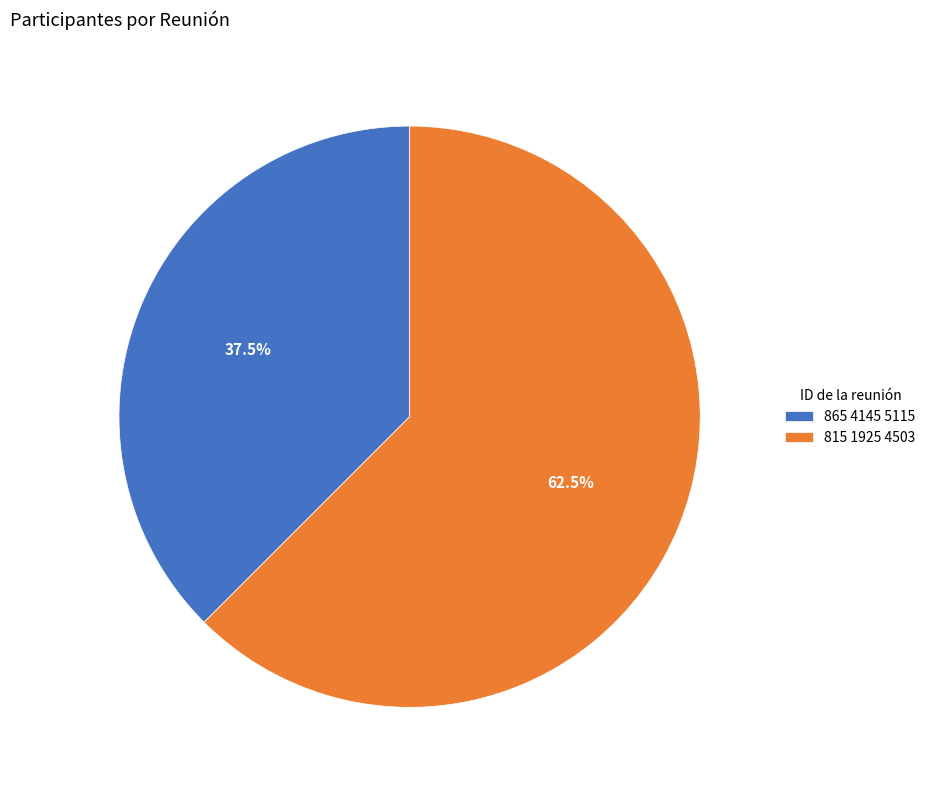

What percentage is NOT represented by 865 4145 5115?

62.5%